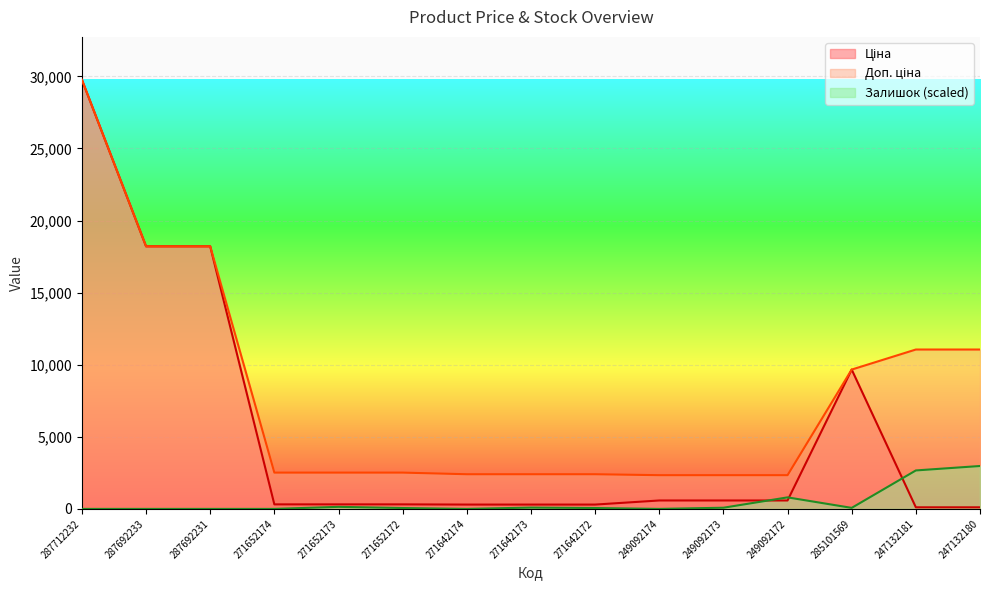

True or false: Доп. ціна and Ціна cross at least once.

False